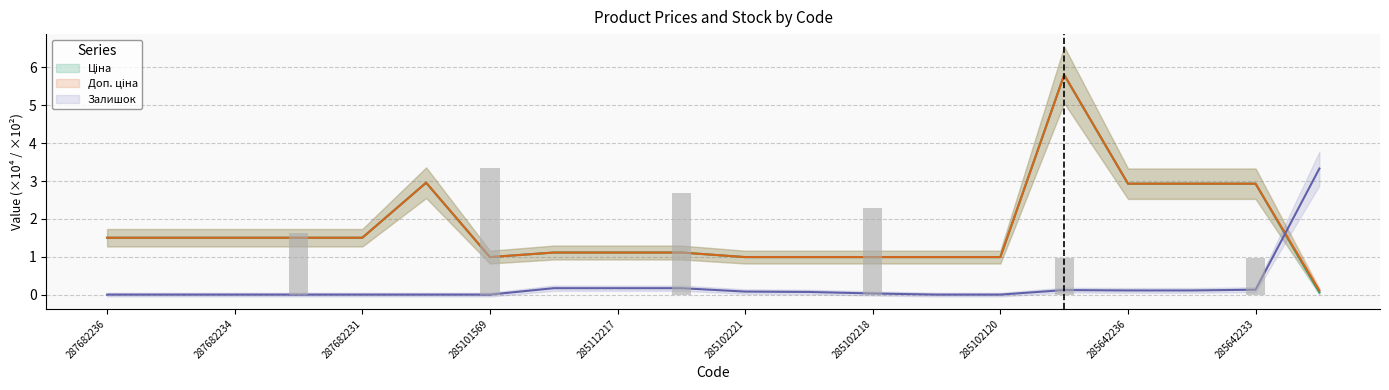

Reading right to left, transcribe all the data shown in this chart.

Ціна: 271712228=0.1	285642233=2.9	285642235=2.9	285642236=2.9	285662232=5.8	285102120=1.0	285102216=1.0	285102218=1.0	285102219=1.0	285102221=1.0	285111961=1.1	285112217=1.1	285112220=1.1	285101569=1.0	287702232=3.0	287682231=1.5	287682233=1.5	287682234=1.5	287682235=1.5	287682236=1.5
Доп. ціна: 271712228=0.1	285642233=2.9	285642235=2.9	285642236=2.9	285662232=5.8	285102120=1.0	285102216=1.0	285102218=1.0	285102219=1.0	285102221=1.0	285111961=1.1	285112217=1.1	285112220=1.1	285101569=1.0	287702232=3.0	287682231=1.5	287682233=1.5	287682234=1.5	287682235=1.5	287682236=1.5
Залишок: 271712228=3.3	285642233=0.1	285642235=0.1	285642236=0.1	285662232=0.1	285102120=0.0	285102216=0.0	285102218=0.0	285102219=0.1	285102221=0.1	285111961=0.2	285112217=0.2	285112220=0.2	285101569=0.0	287702232=0.0	287682231=0.0	287682233=0.0	287682234=0.0	287682235=0.0	287682236=0.0